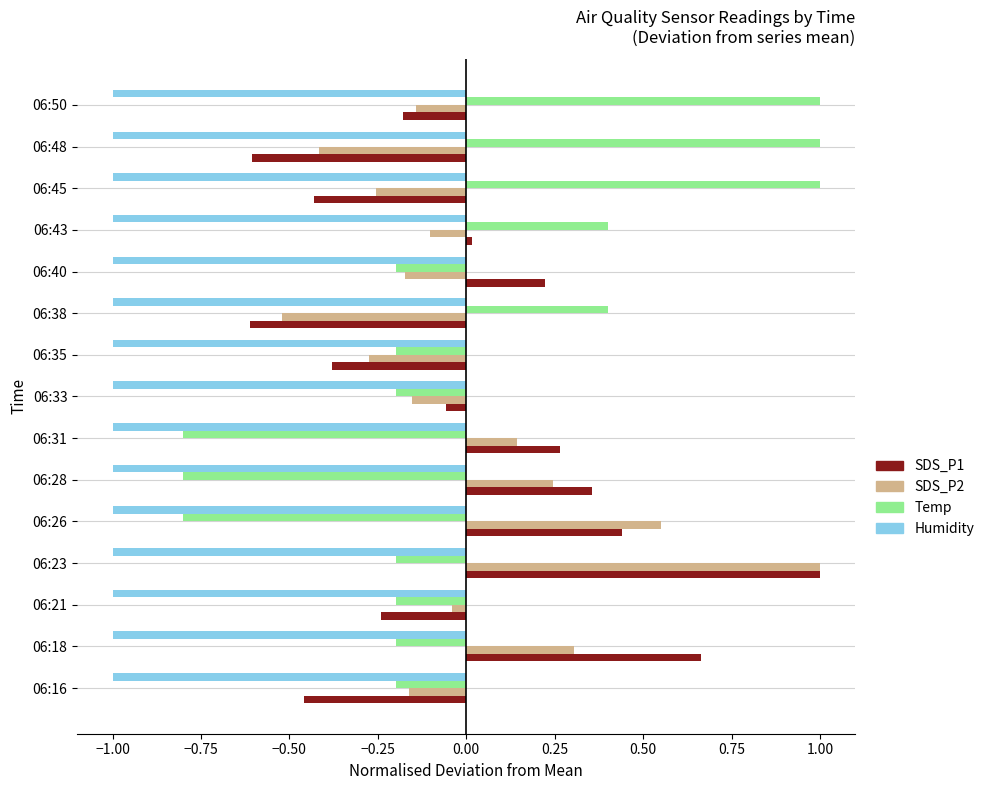

What is the smallest value displayed?

-1.0